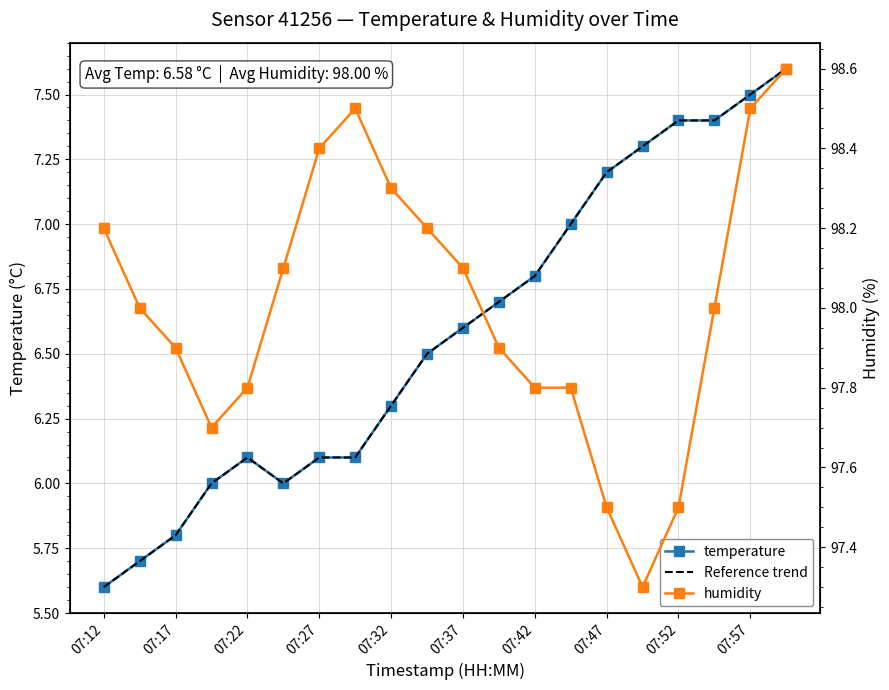

What position from the left is 07:17?

2